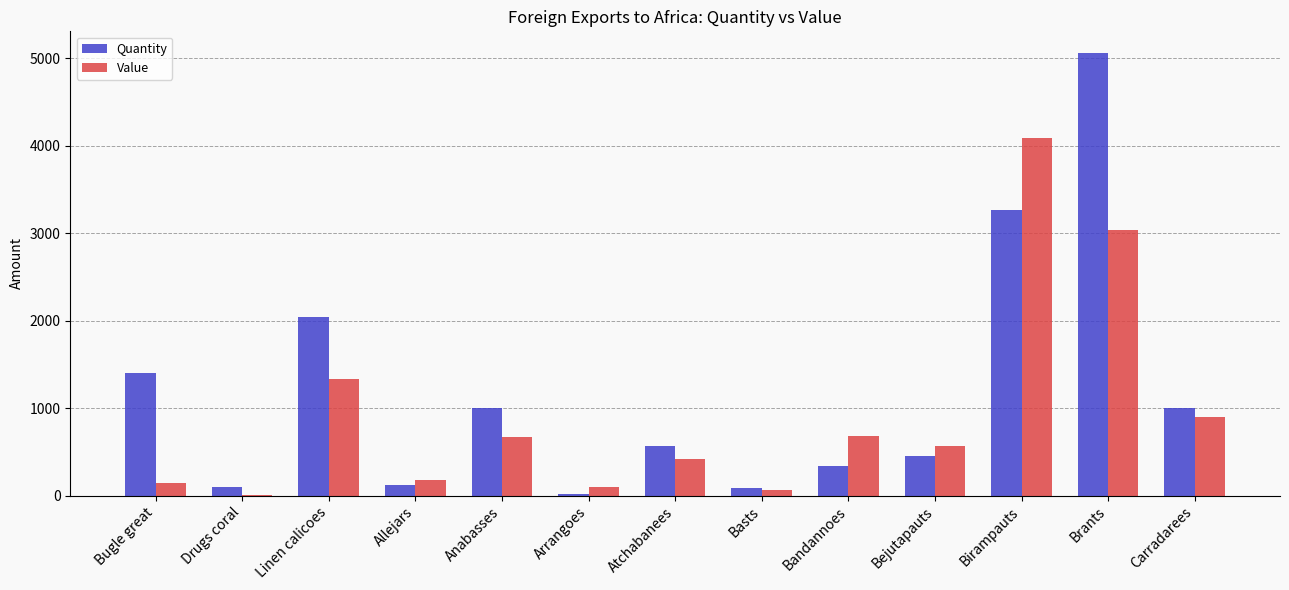

What is the greatest value displayed?

5057.0